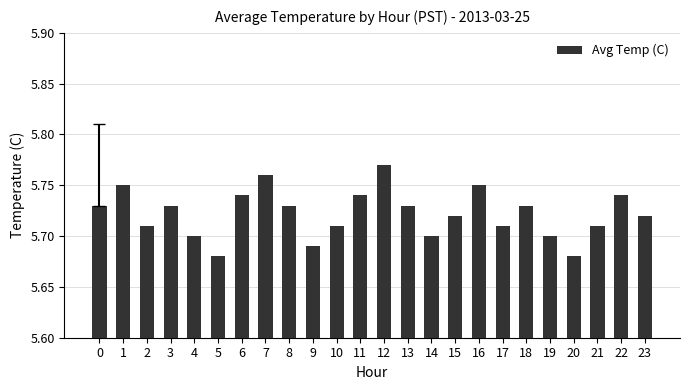

Count the values in the range 5 to 6.

24